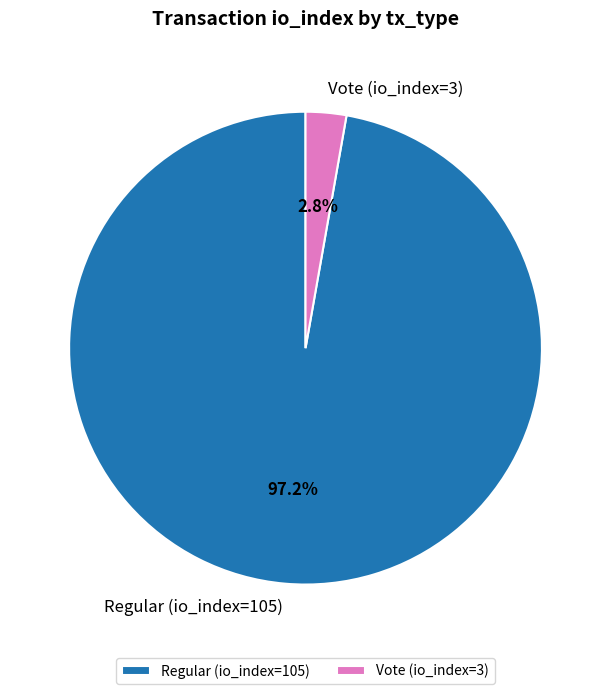

What is the majority slice?

Regular (io_index=105)